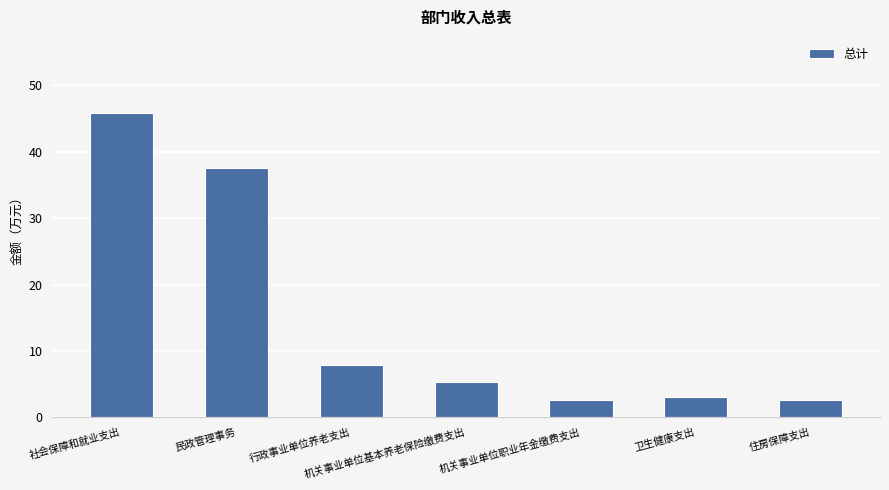

What is the change in value from 行政事业单位养老支出 to 机关事业单位职业年金缴费支出?

-5.3